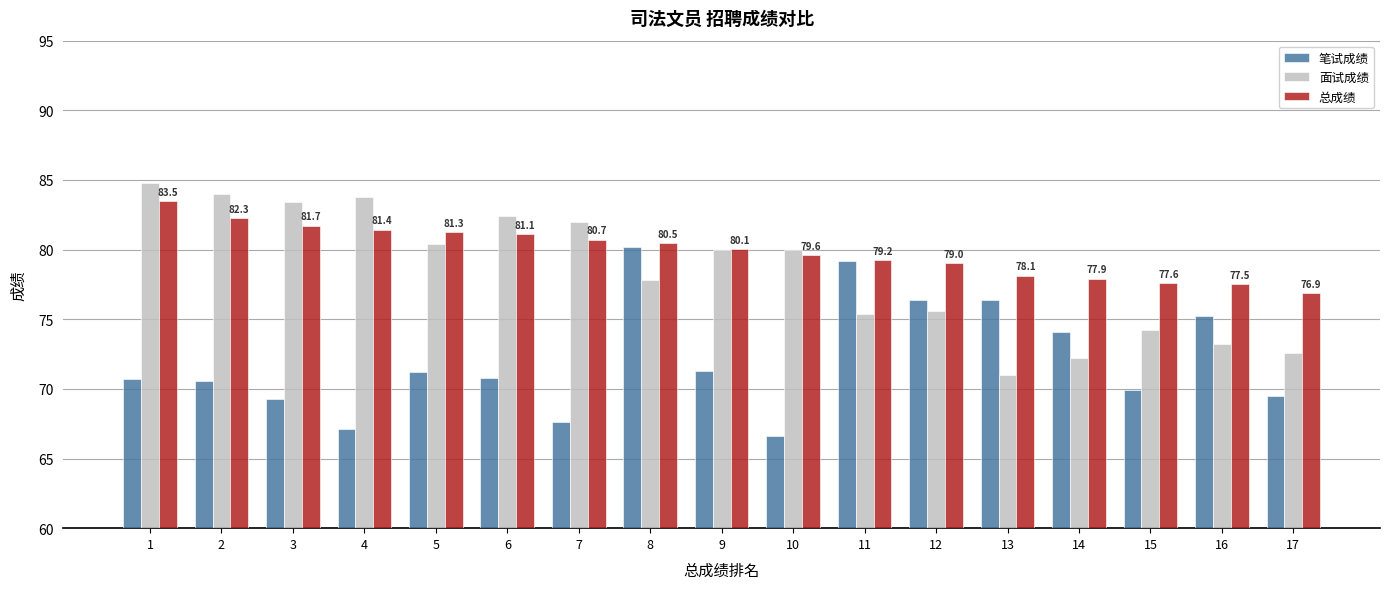

What is the value of the 笔试成绩 bar at the 2nd from the left?

70.6